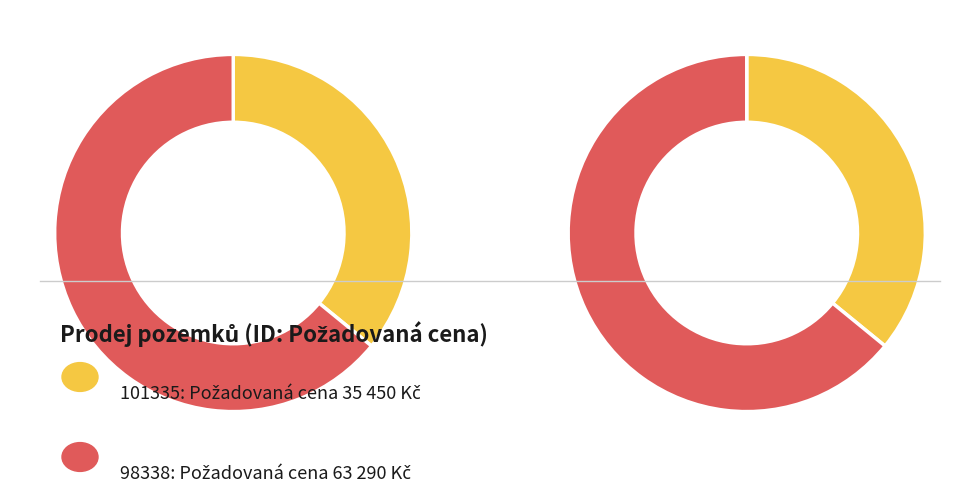

Combined, do 98338 and 101335 account for over 50%?

Yes